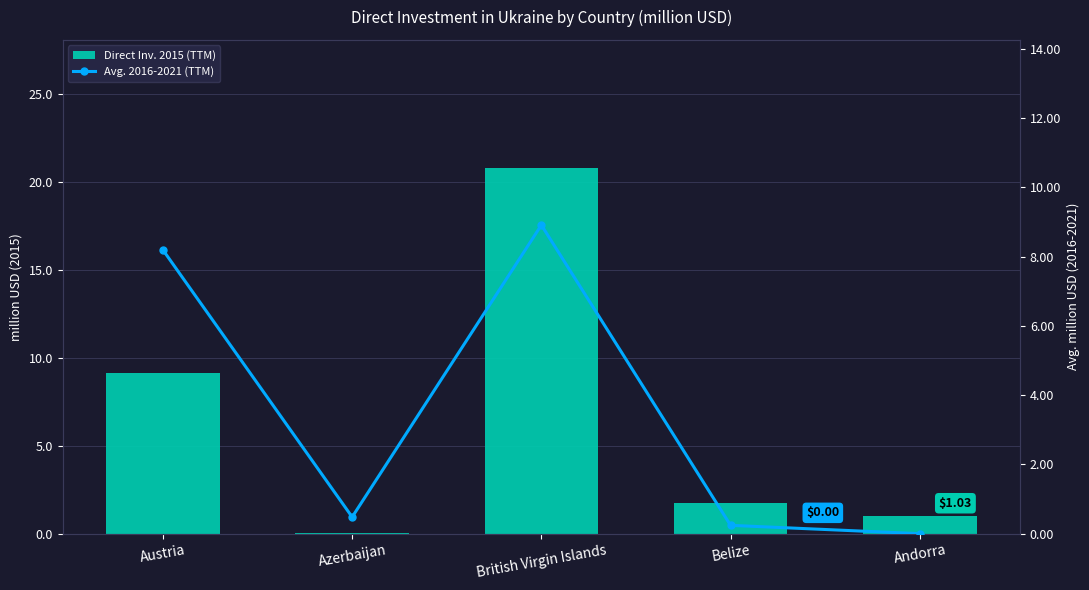

What is the sum of all Avg. 2016-2021 (TTM) values?

17.8